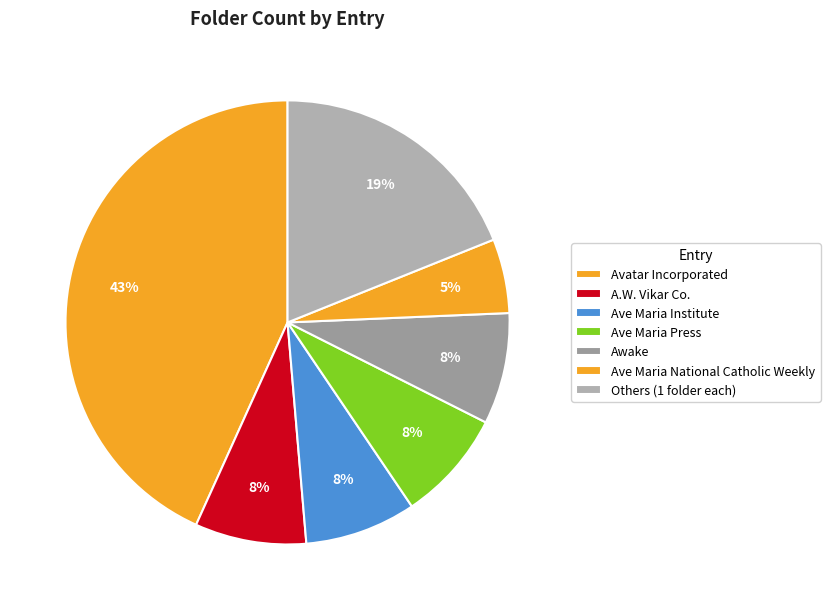

Does any single category account for the majority?

No